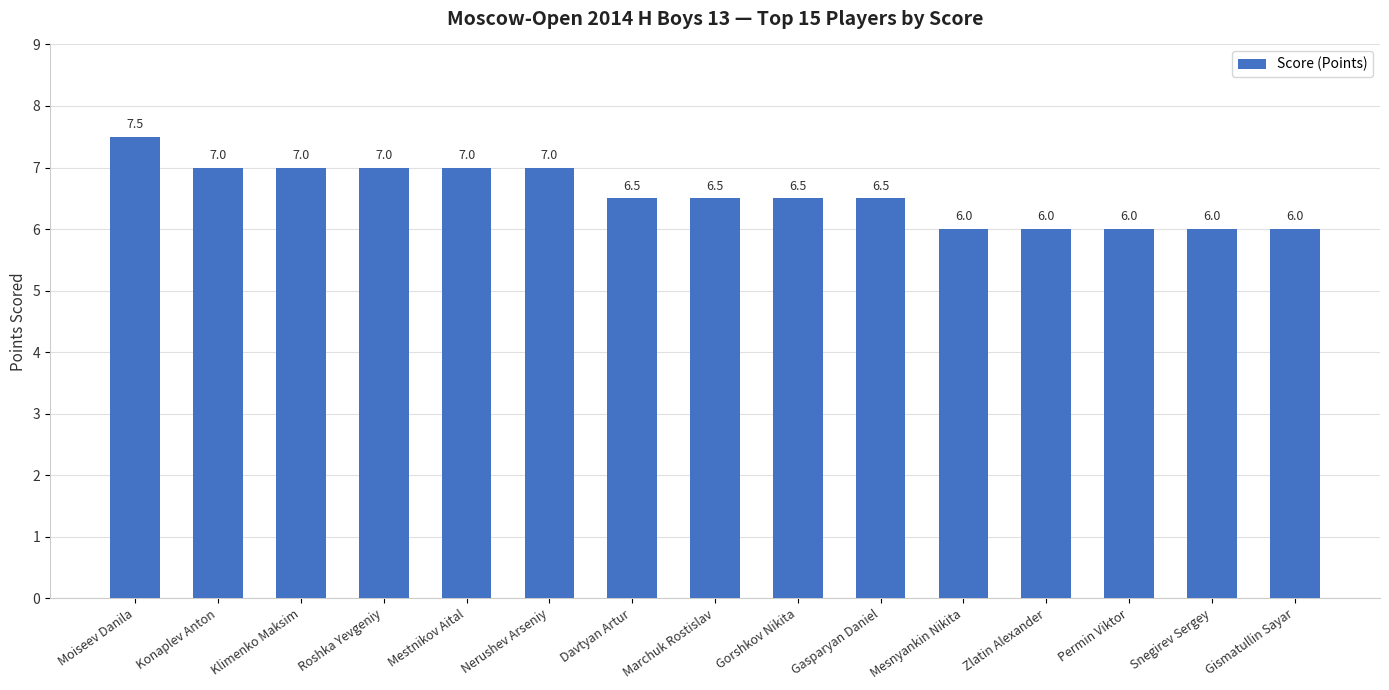

Reading left to right, transcribe all the data shown in this chart.

7.5	7.0	7.0	7.0	7.0	7.0	6.5	6.5	6.5	6.5	6.0	6.0	6.0	6.0	6.0